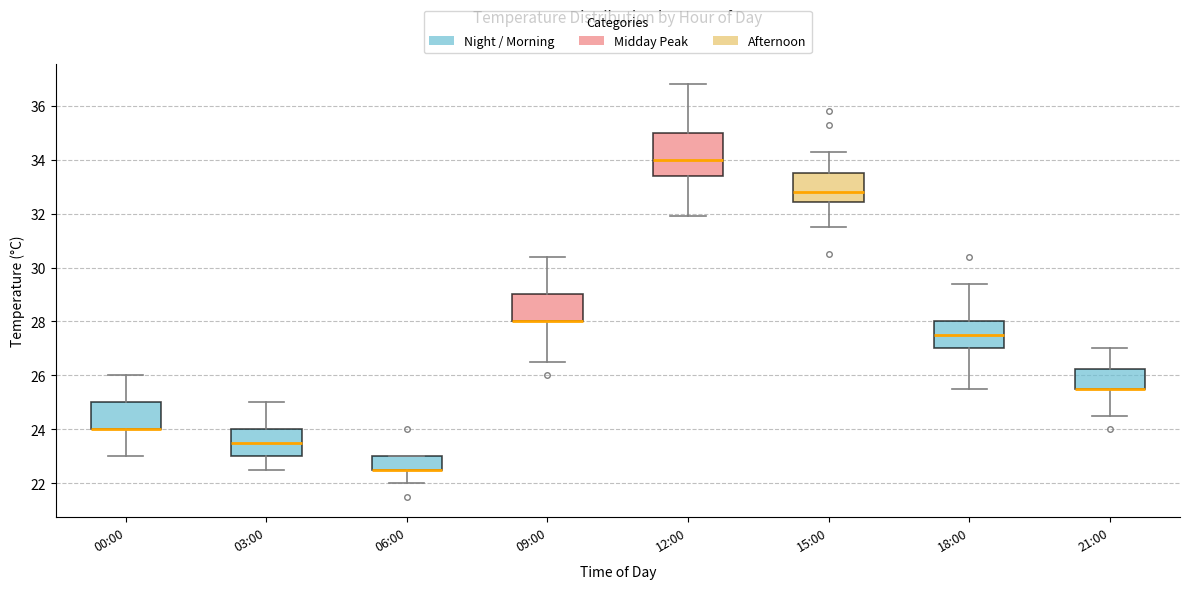

Where does the upper whisker of the box for 21:00 end on the y-axis? The values are not printed on the chart, so give them approximately, as read against the axis.

27.0